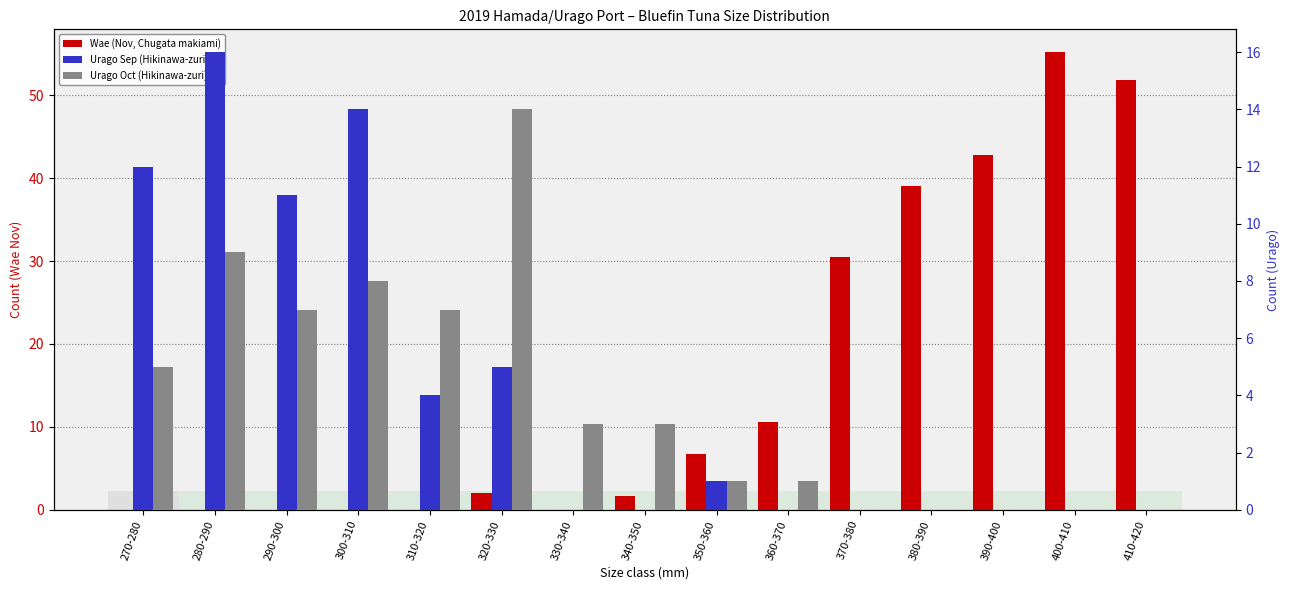

How many values in the Urago Oct (Hikinawa-zuri) series exceed 3?

6